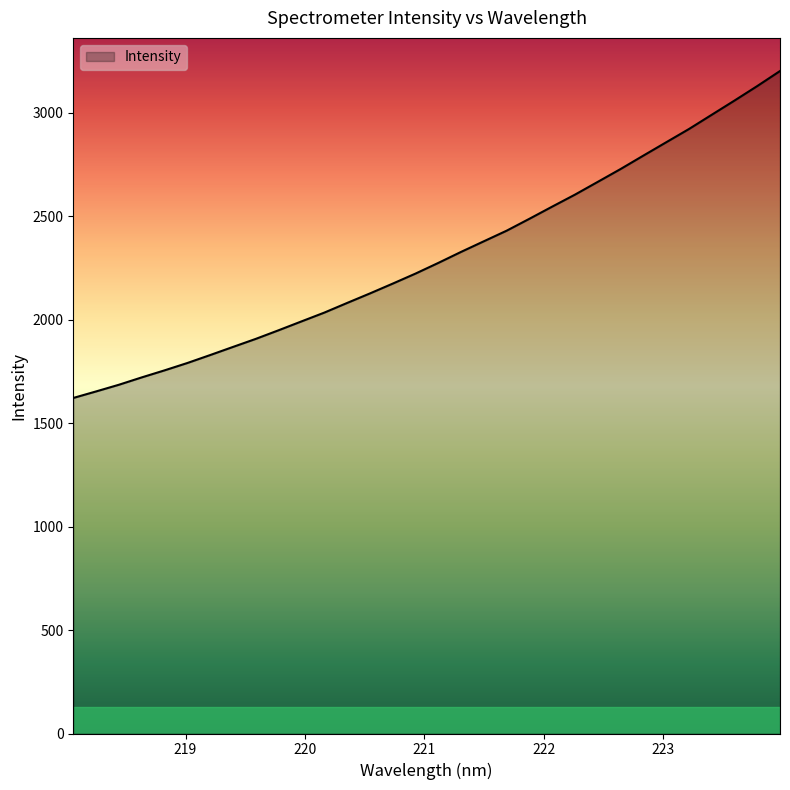

True or false: the data has more than 2 interior local peaks.

False